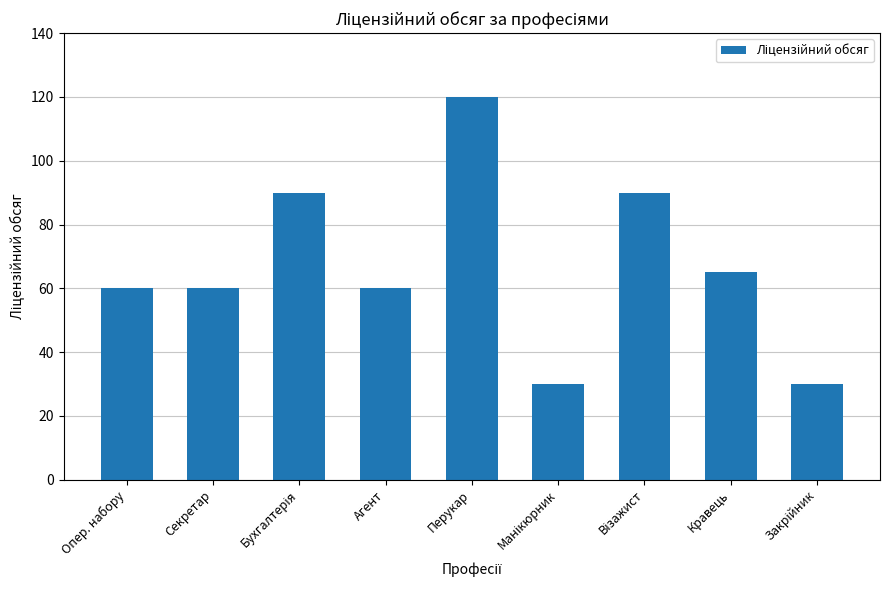

How many bars are there in total?

9